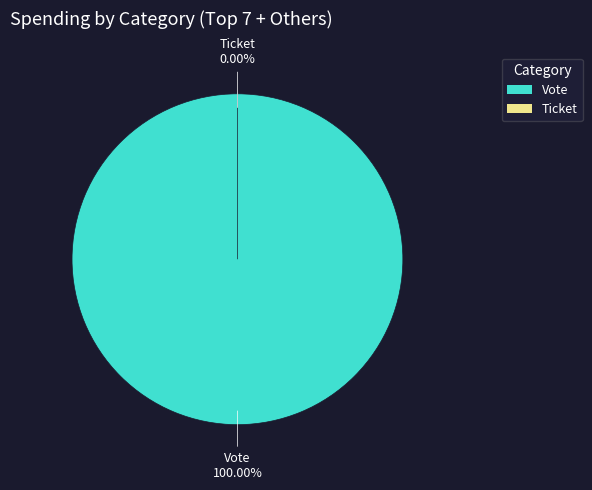

What is the majority slice?

Vote